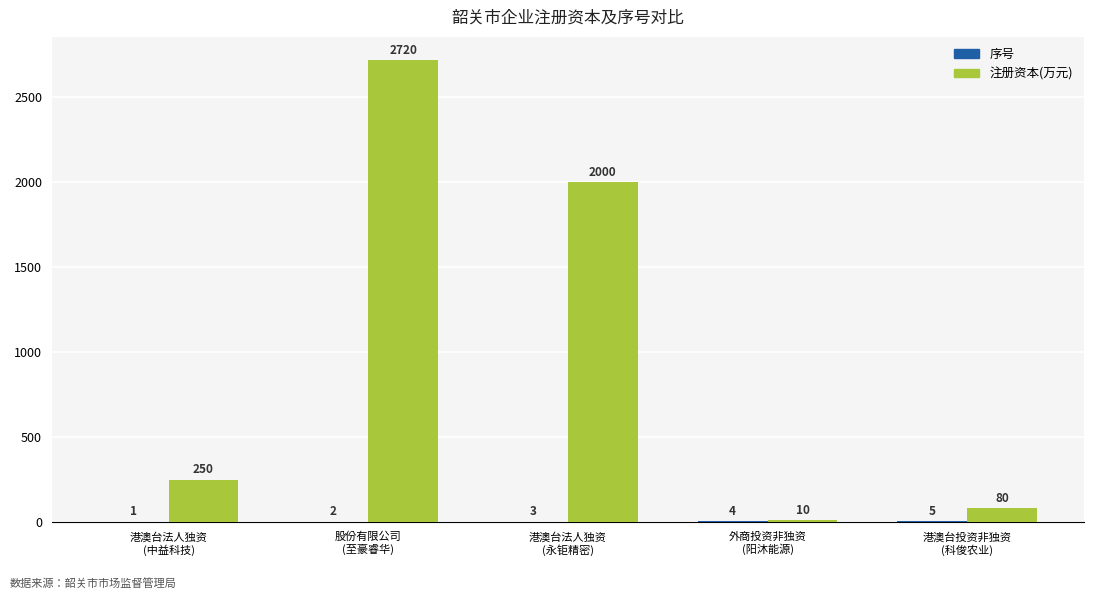

How many distinct data groups are displayed?

2